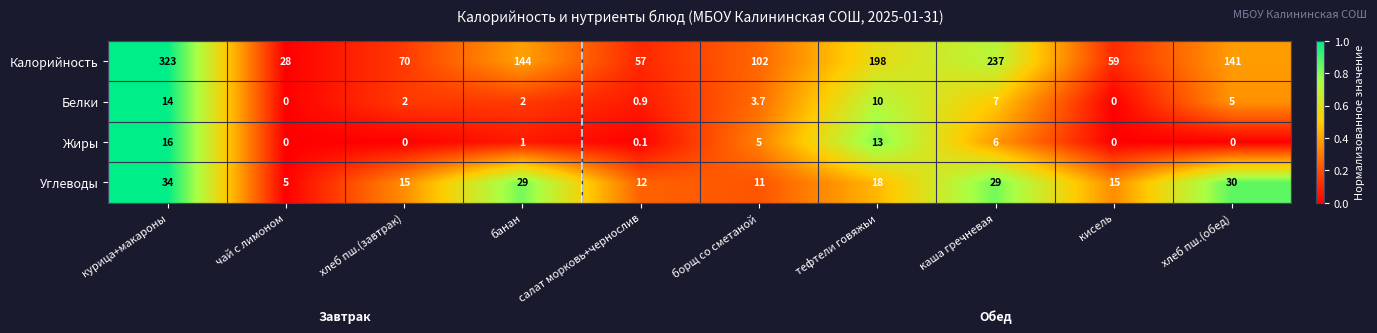

What is the total value across all series at салат морковь+чернослив?

70.0